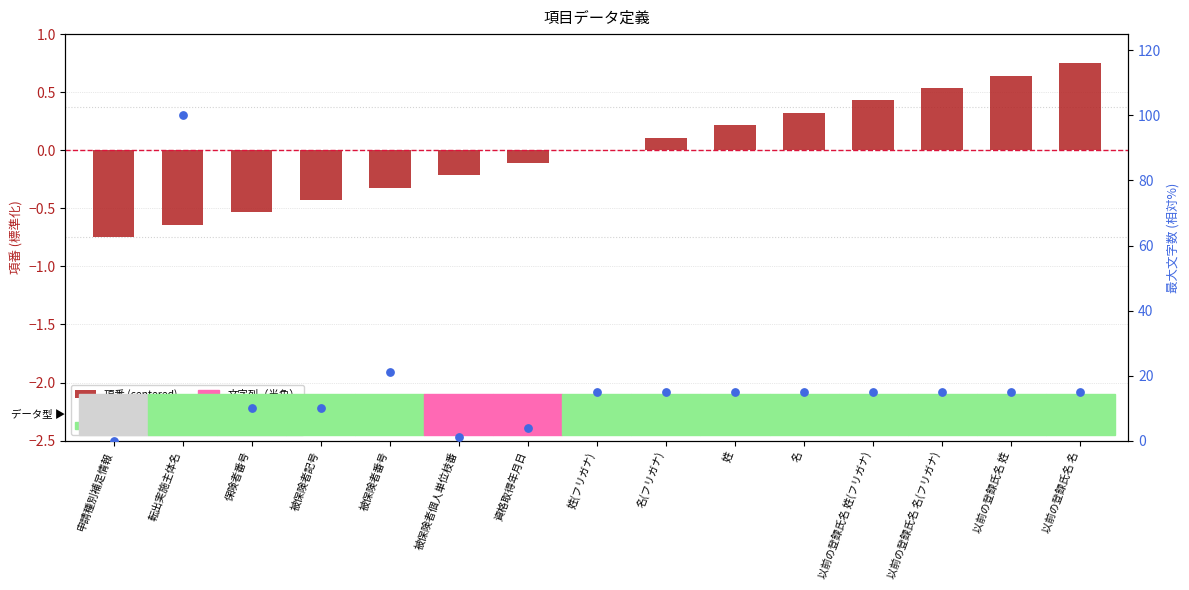

Which series has the largest total across all categories?

最大文字数 (%)